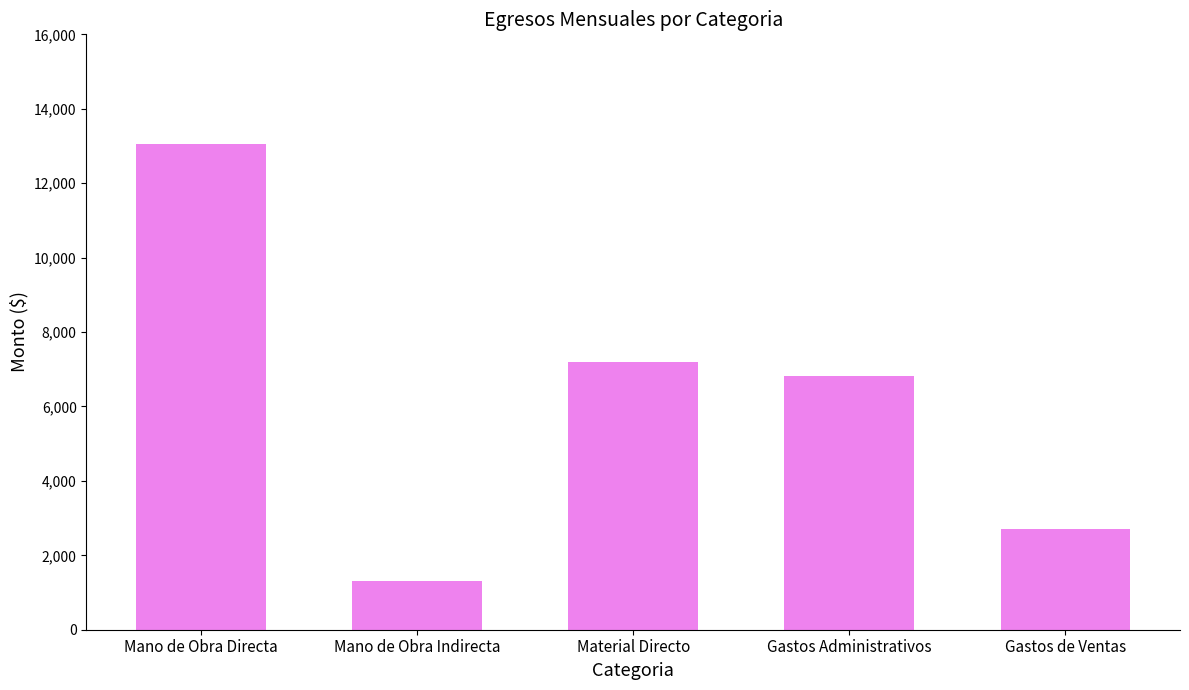

Which label corresponds to the largest value in the chart?

Mano de Obra Directa